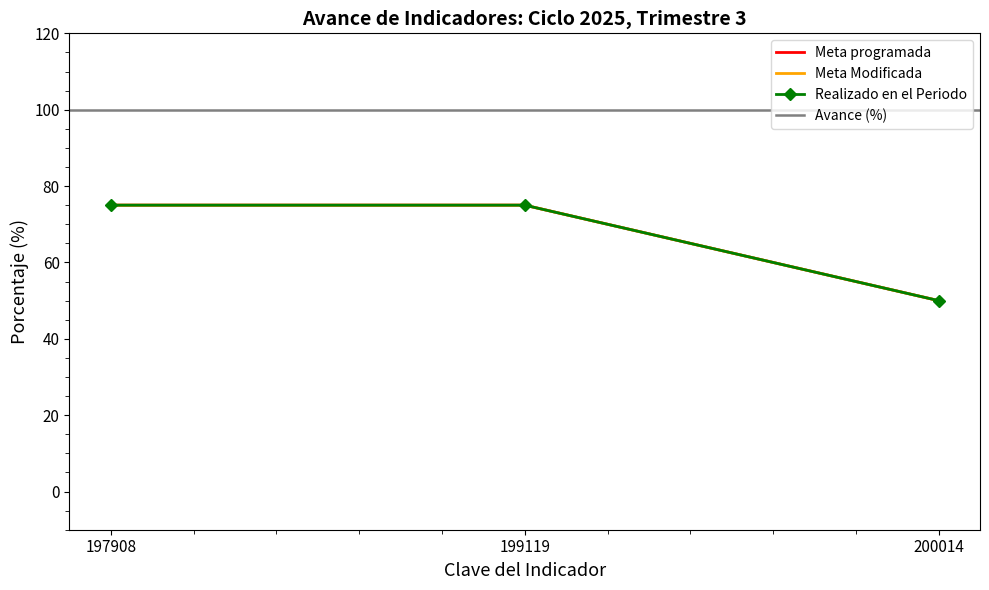

What is the total value across all series at 200014?

150